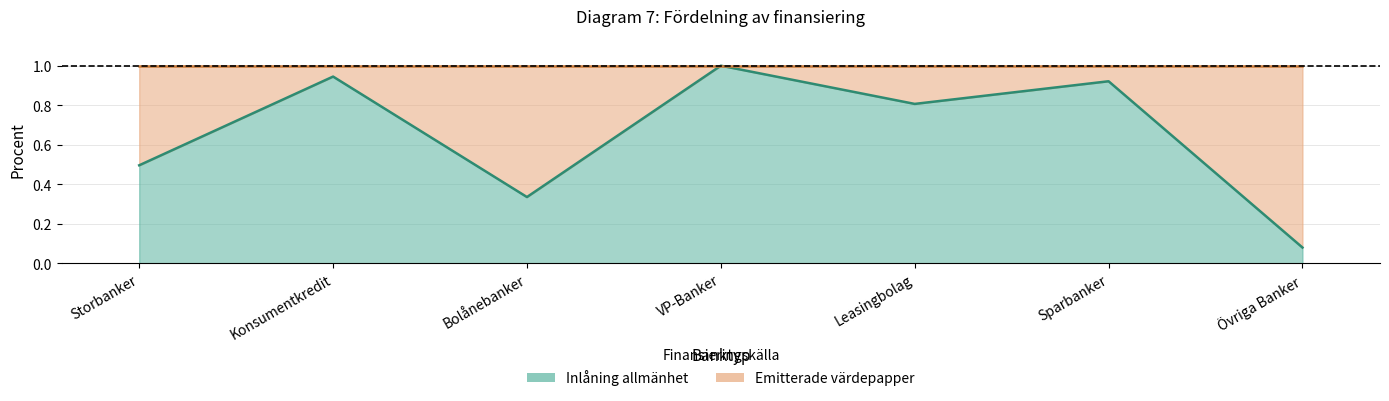

List the labels in order of value, largest first.

VP-Banker, Konsumentkredit, Sparbanker, Leasingbolag, Storbanker, Bolånebanker, Övriga Banker